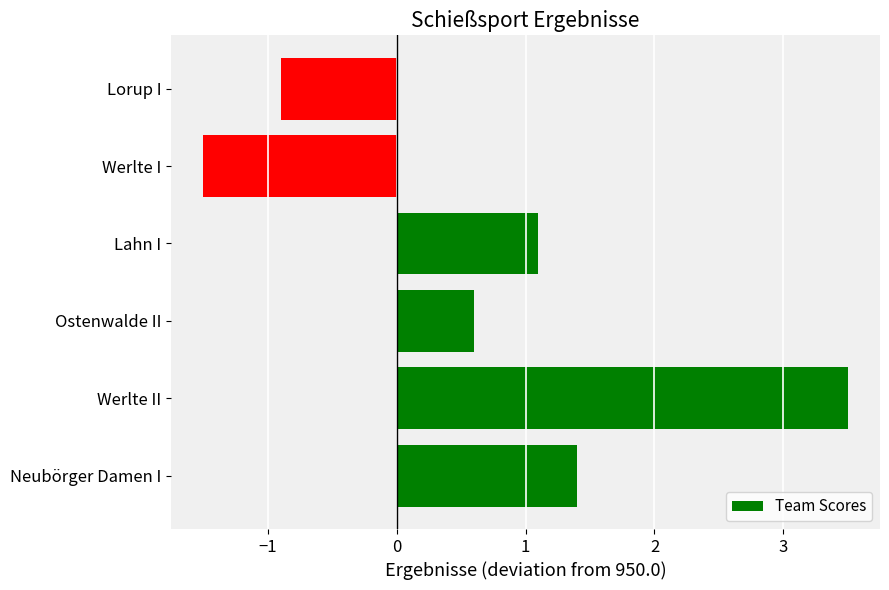

What is the difference between the maximum and minimum values?

5.0